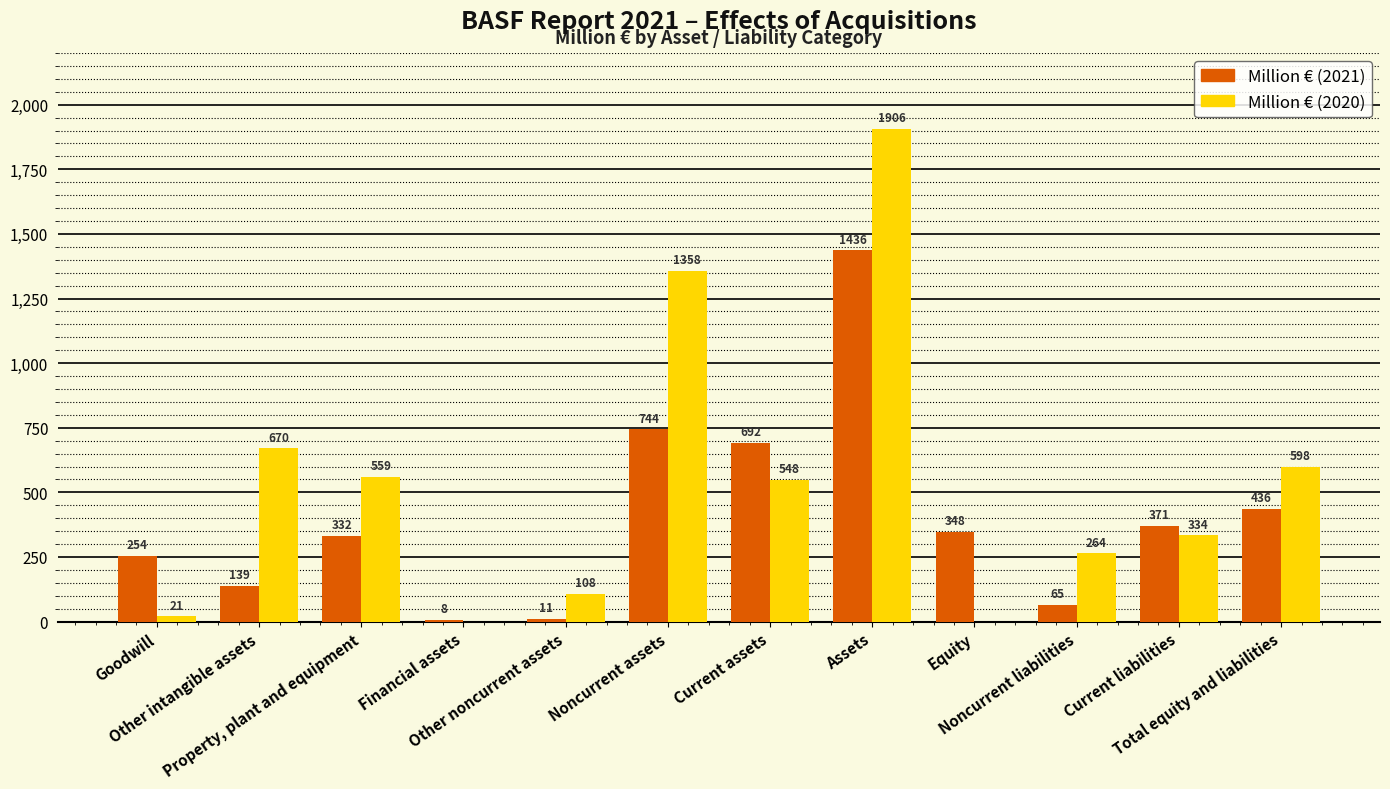

How many values in Million € (2020) are above zero?

10